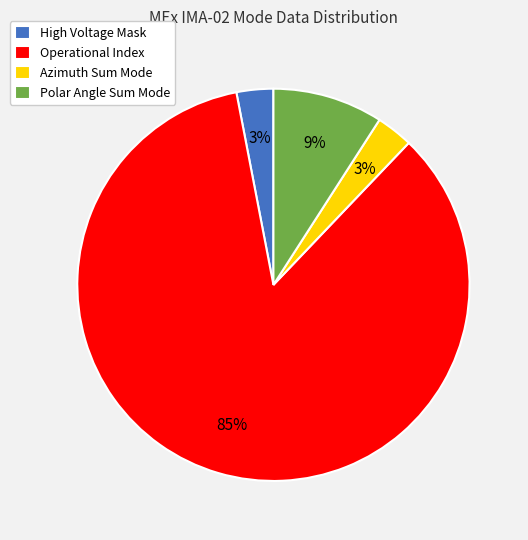

To the nearest percent, what is the difference between the Polar Angle Sum Mode and Operational Index slice percentages?

76%